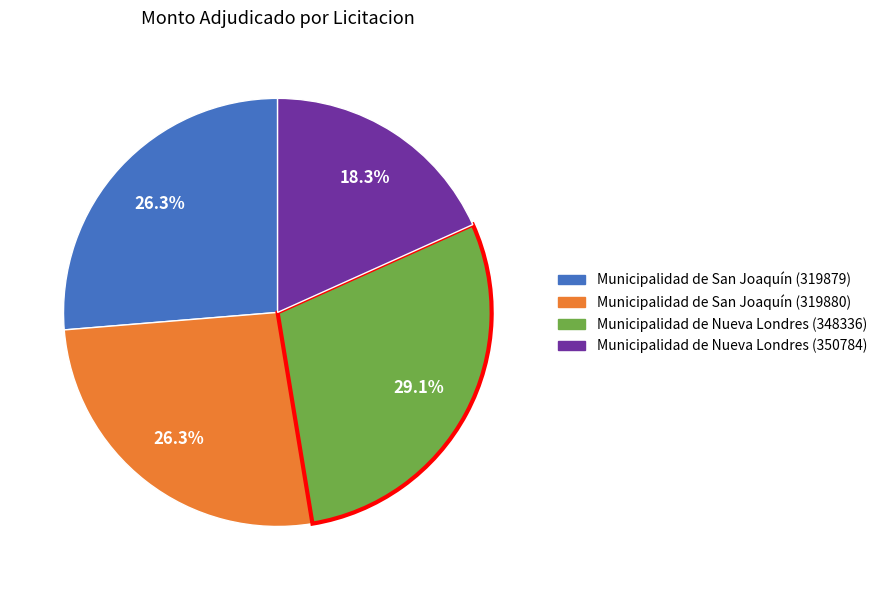

Is there any slice that represents more than half of the pie?

No